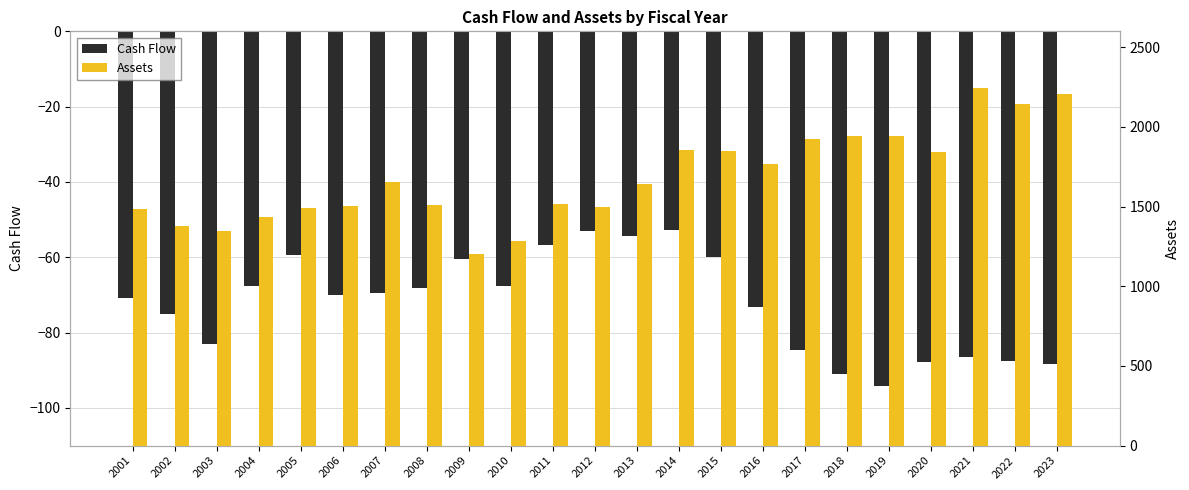

Is it true that Assets equals 2871.6 at 2020?

False